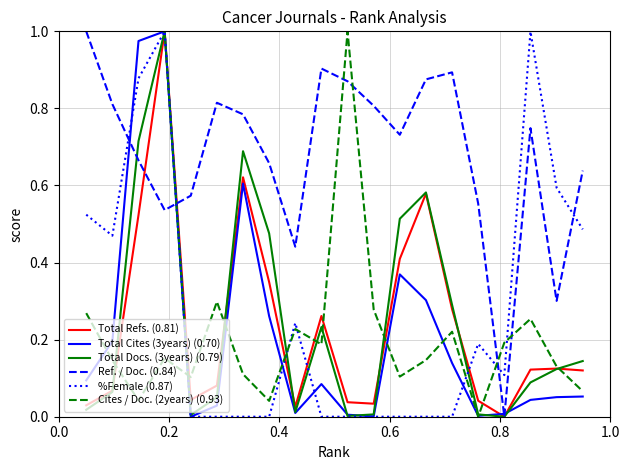

Does the chart display data point markers on the line(s)?

No